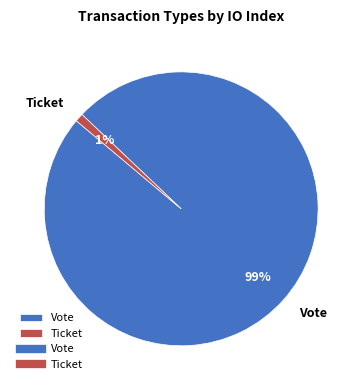

Is there any slice that represents more than half of the pie?

Yes